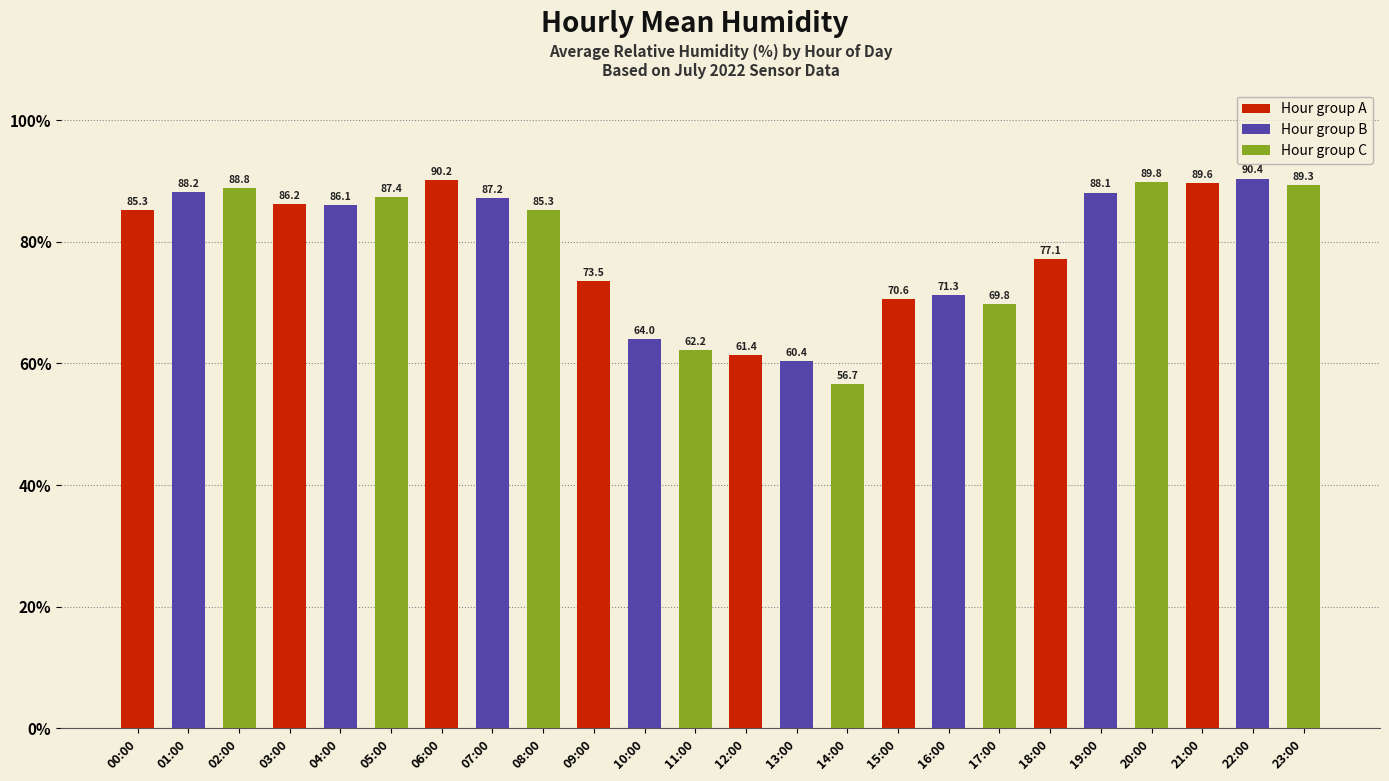

What is the ratio of the value at 03:00 to the value at 06:00?

1.0